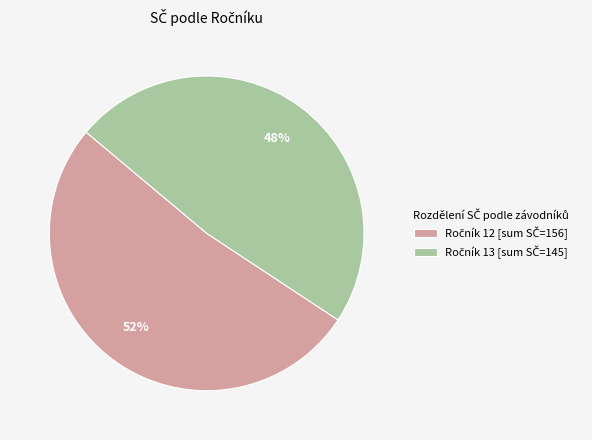

Does any single category account for the majority?

Yes